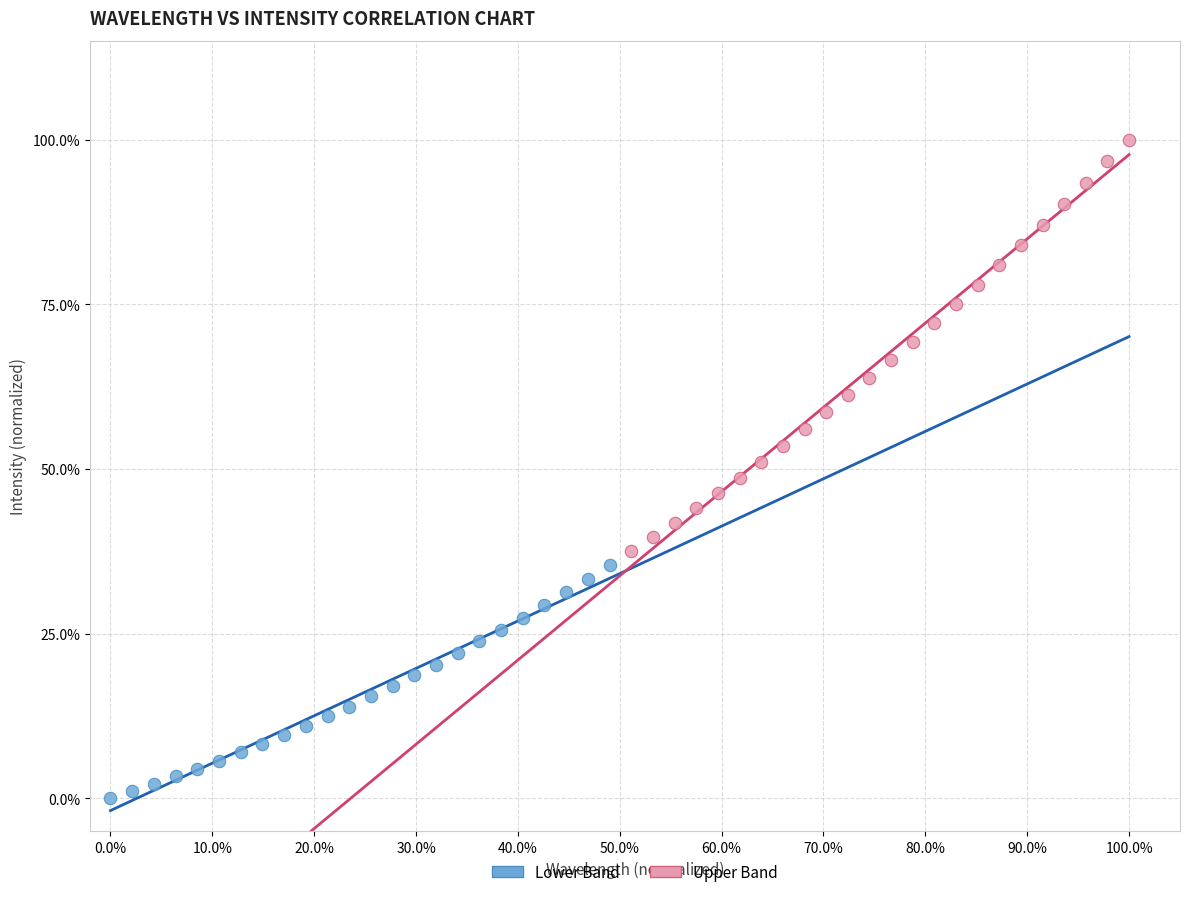

What are all the series names shown in the legend?

Lower Band, Upper Band